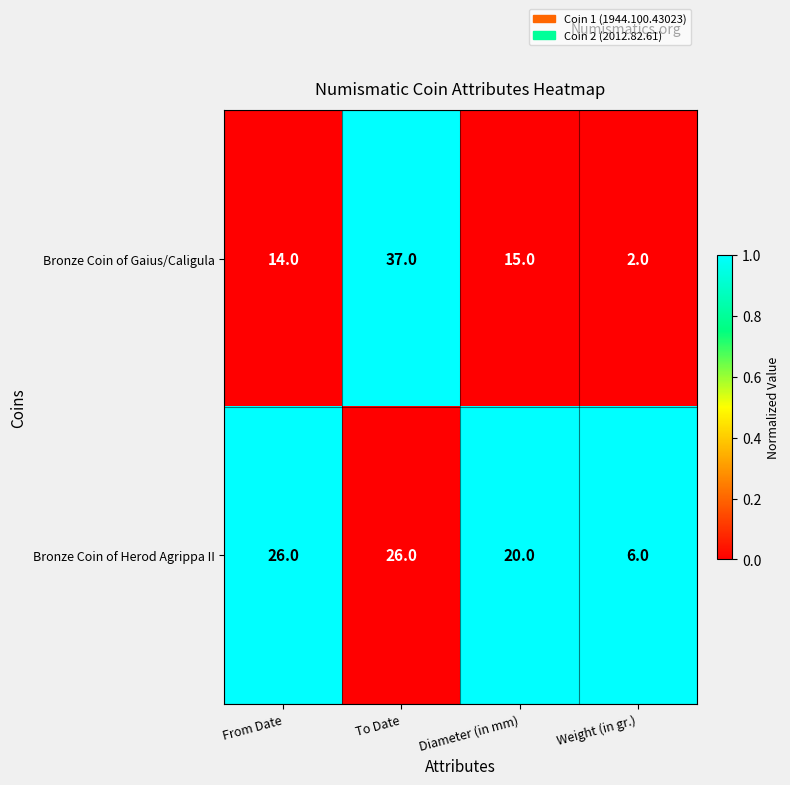

What is the sum of all Bronze Coin of Gaius/Caligula values?

68